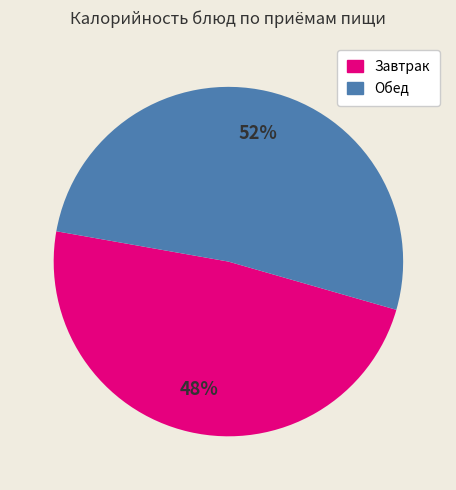

To the nearest percent, what is the average slice percentage?

50%